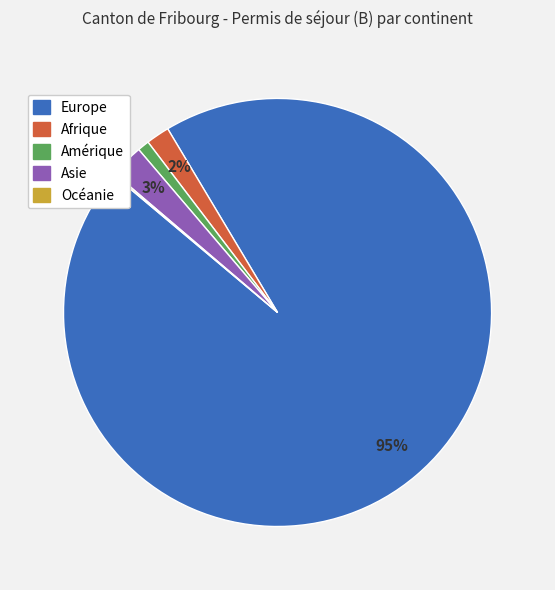

Which category accounts for the majority?

Europe